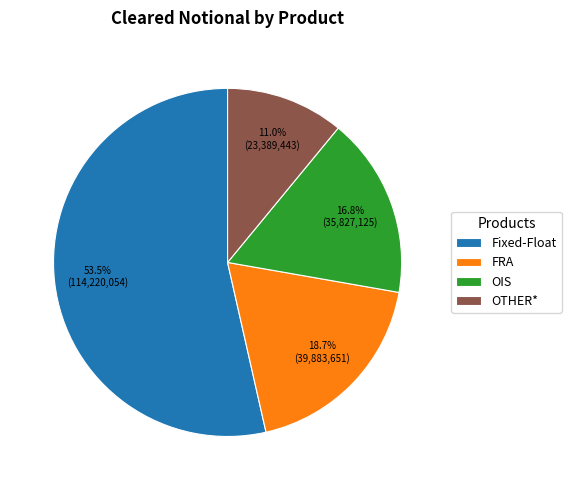

Rank the categories by value from lowest to highest.

OTHER*, OIS, FRA, Fixed-Float